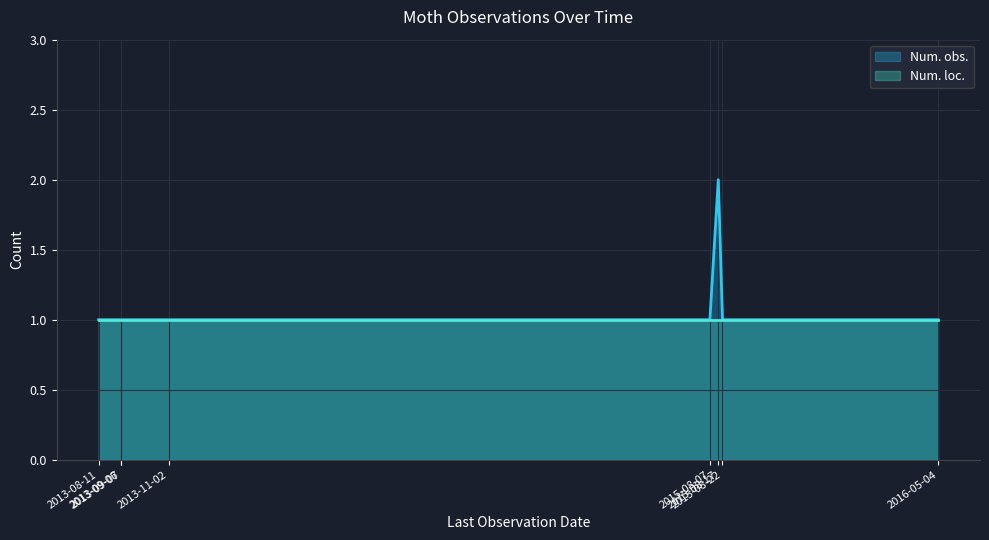

Rank the categories by value from lowest to highest.

2013-08-11, 2013-09-06, 2013-09-07, 2013-11-02, 2015-08-07, 2015-08-22, 2016-05-04, 2015-08-17